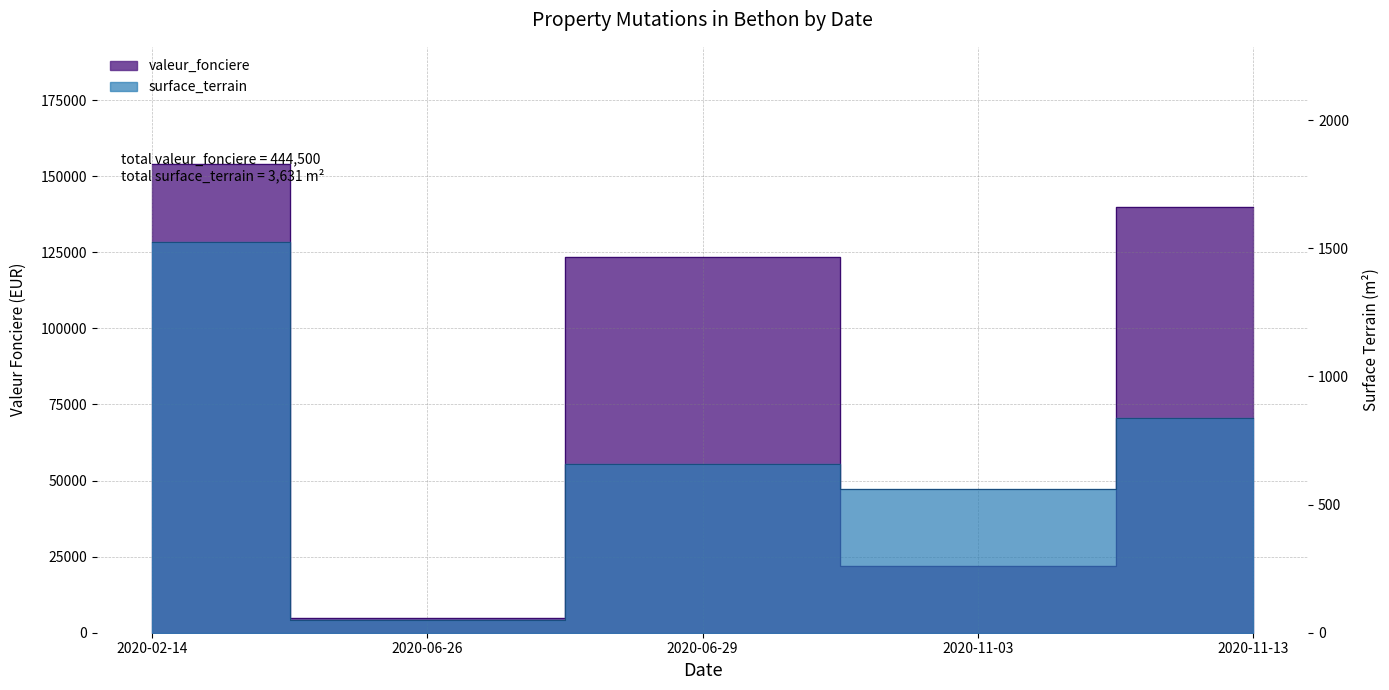

Between 2020-11-13 and 2020-11-03, which is larger?

2020-11-13